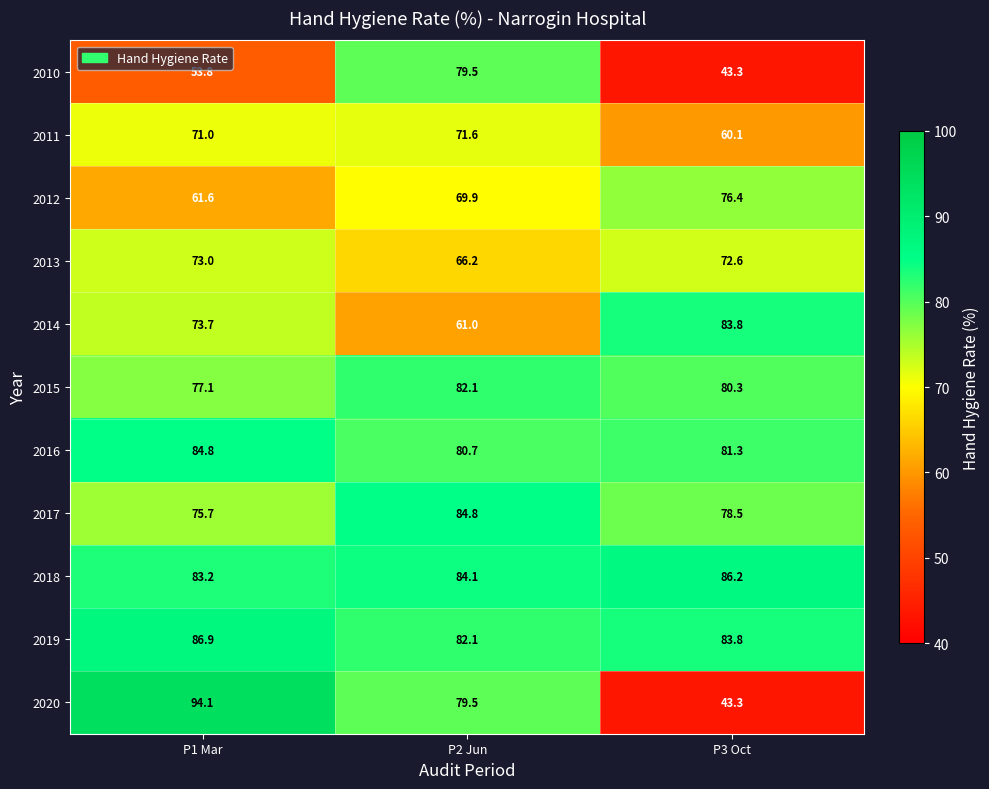

The 2020 series shows 94.1 at P1 Mar. True or false?

True